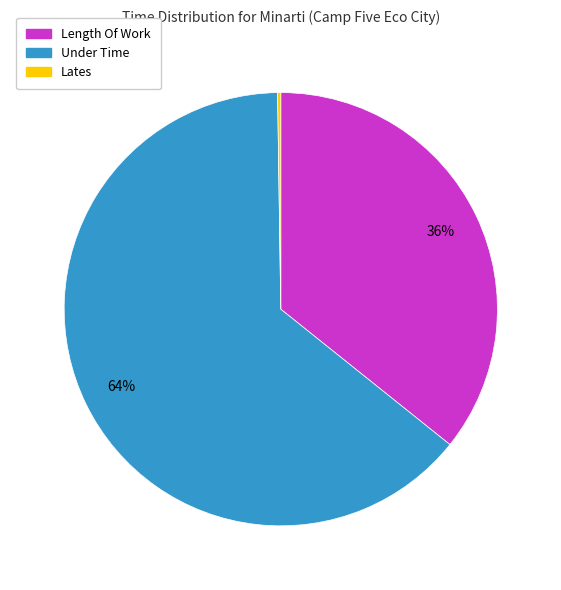

Is there a majority slice in this chart?

Yes